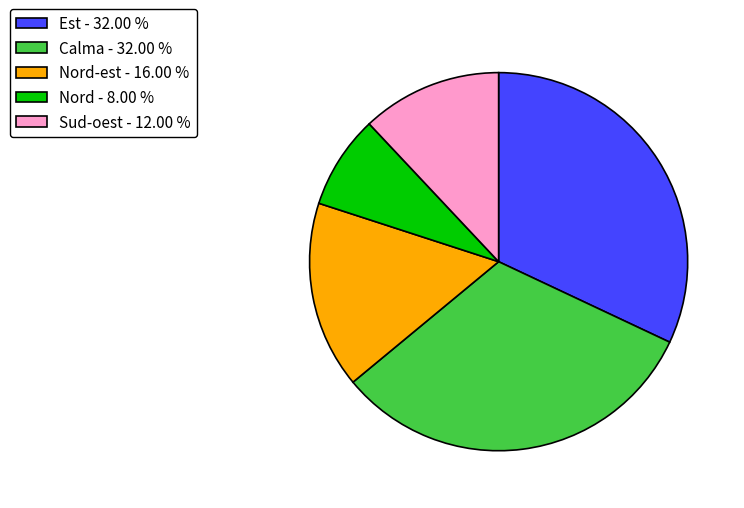

Approximately how many times larger is the value at Calma - 32.00 % compared to Nord-est - 16.00 %?

2.0